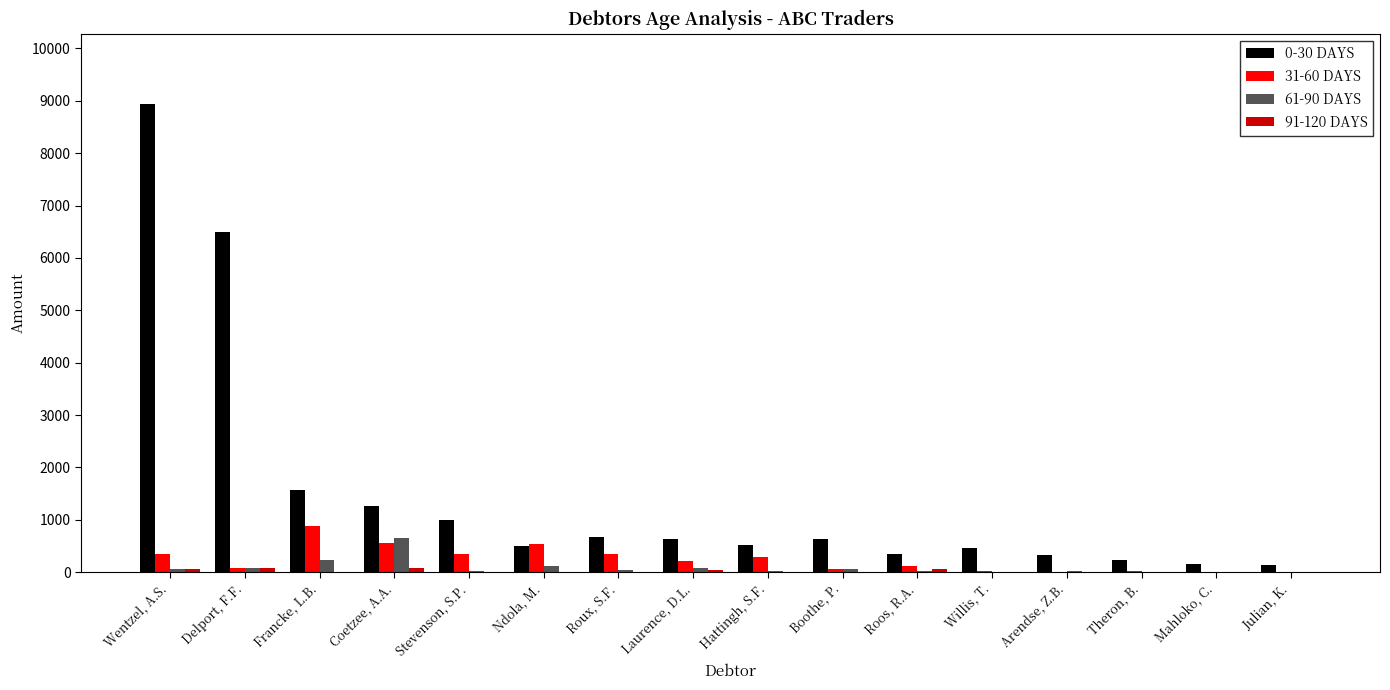

What is the maximum value shown in the chart?

8942.1